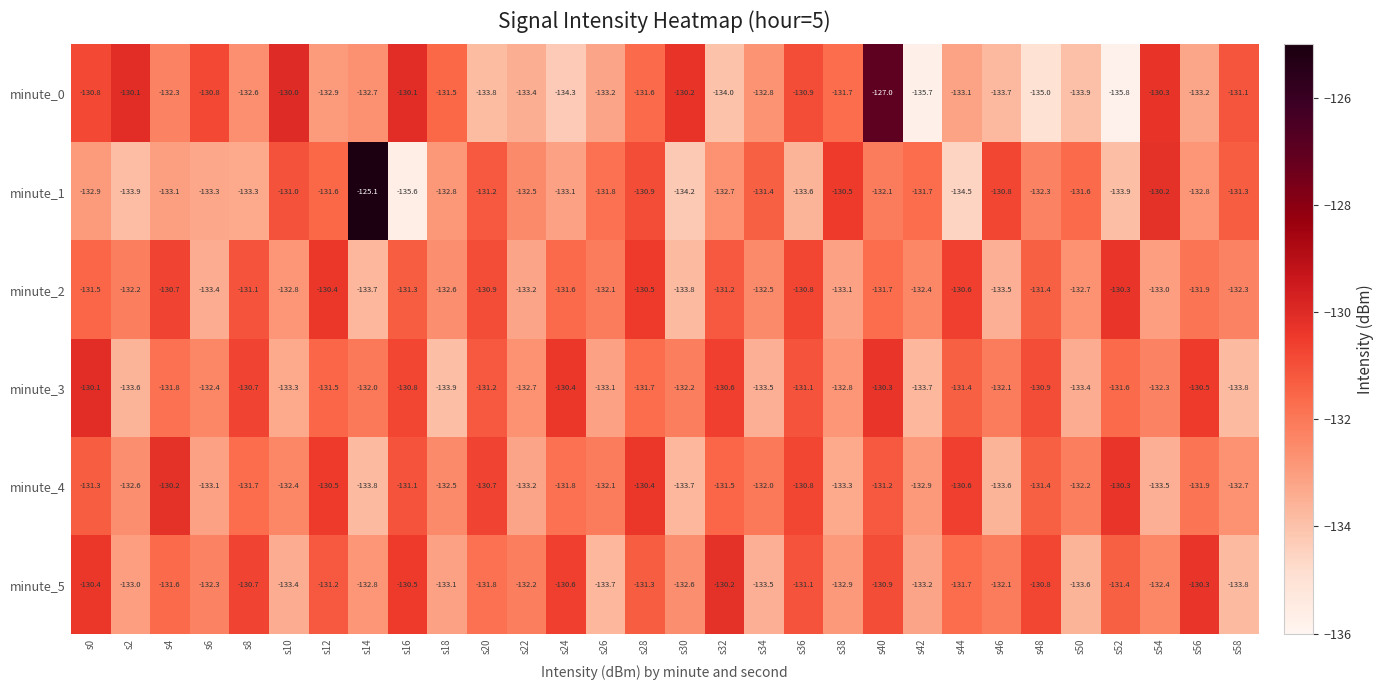

Which category has the lowest value in the minute_3 series?

s18